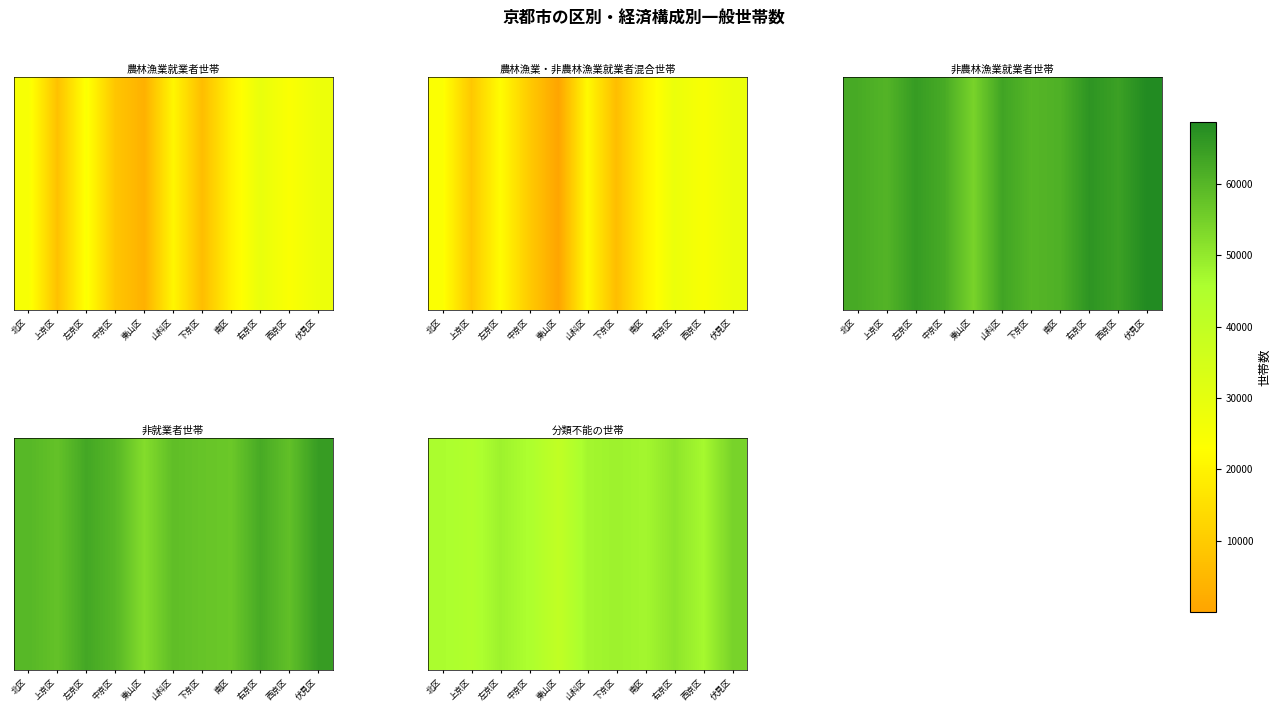

At which category does the chart reach its minimum across all series?

東山区